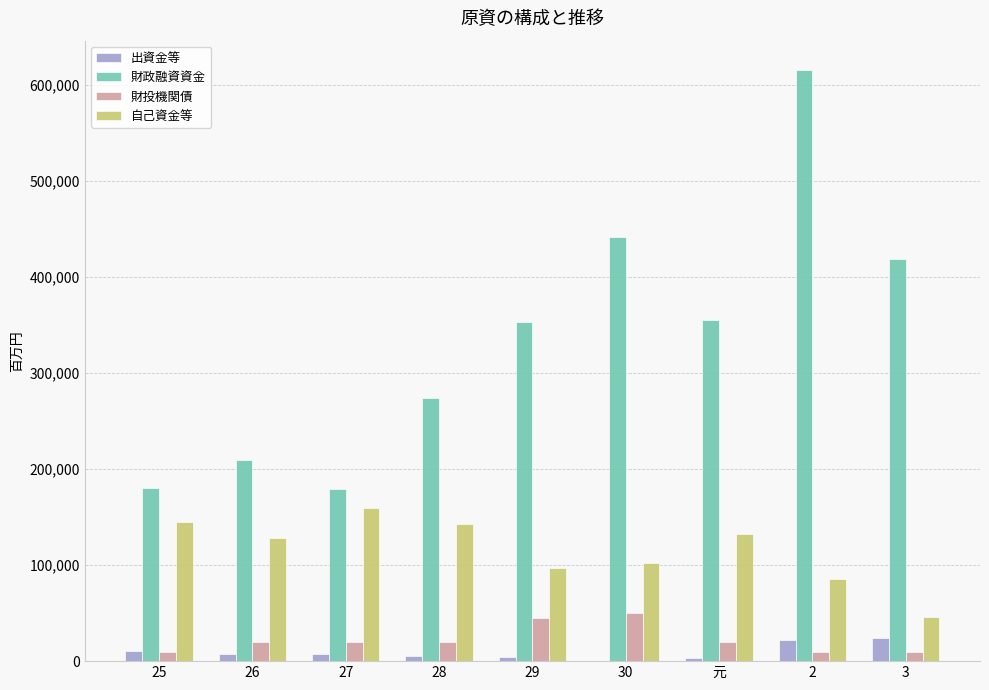

What is the approximate value of 自己資金等 at 元, to the nearest 100?

132100